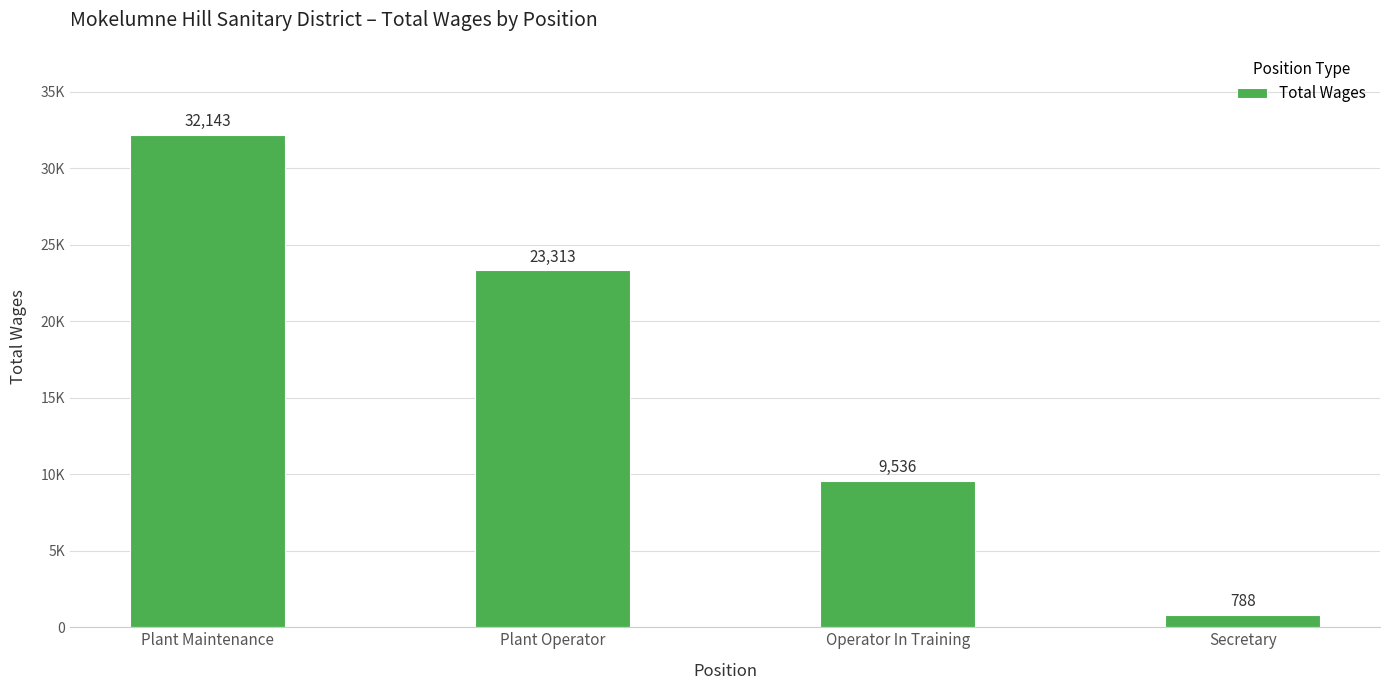

What position from the left is Secretary?

4